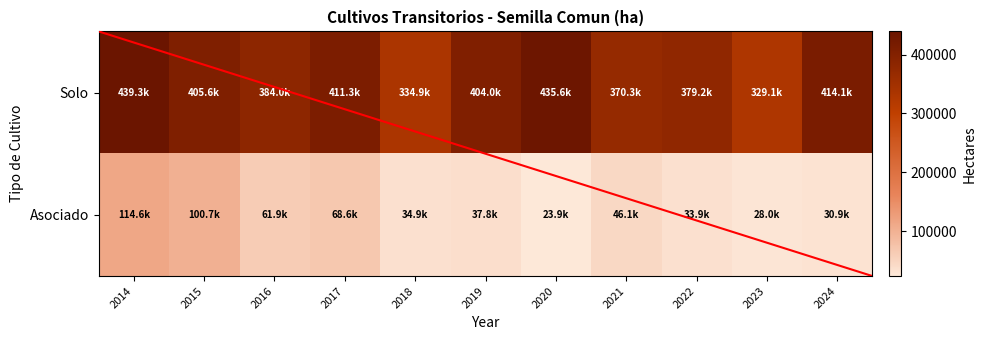

Which label corresponds to the smallest value in the chart?

2020